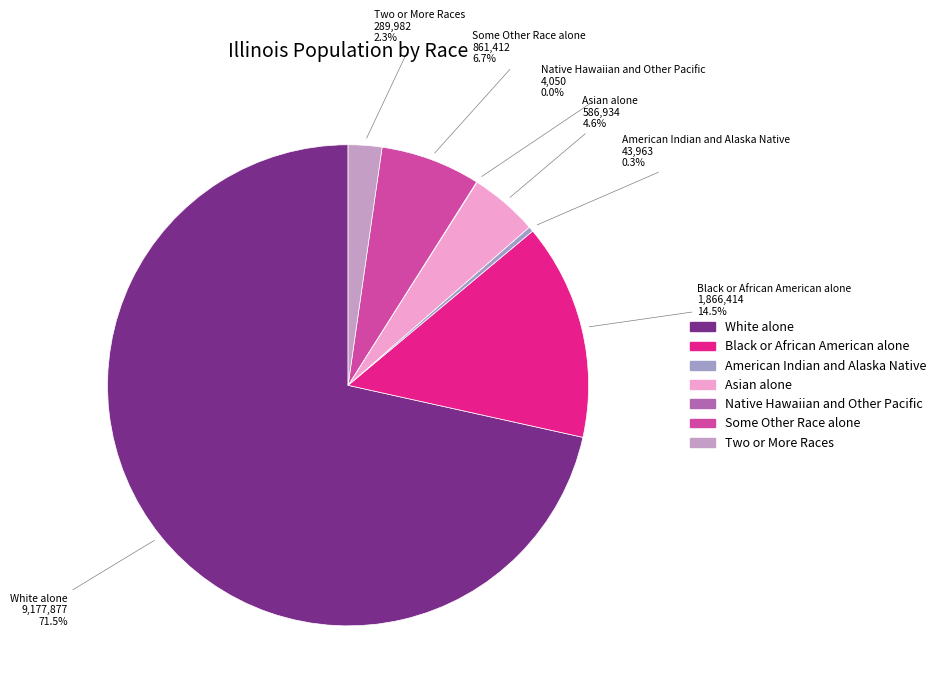

Which has a higher value, Black or African American alone or Two or More Races?

Black or African American alone